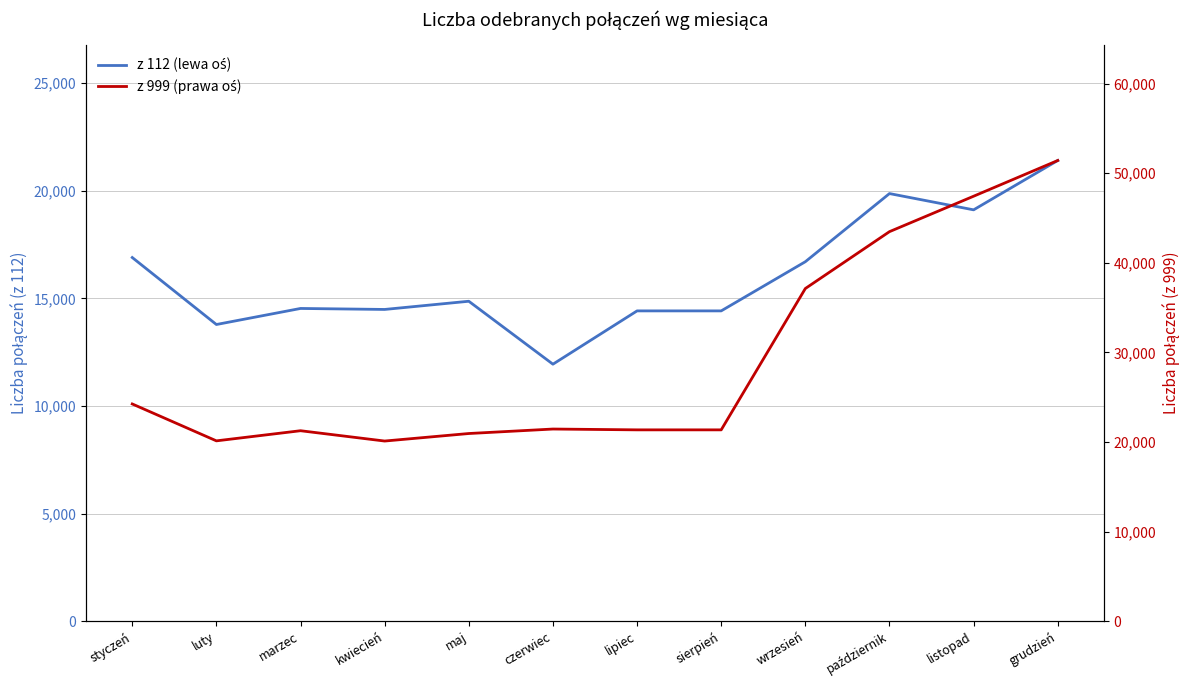

What is the spread (max minus min) of values at grudzień?

30024